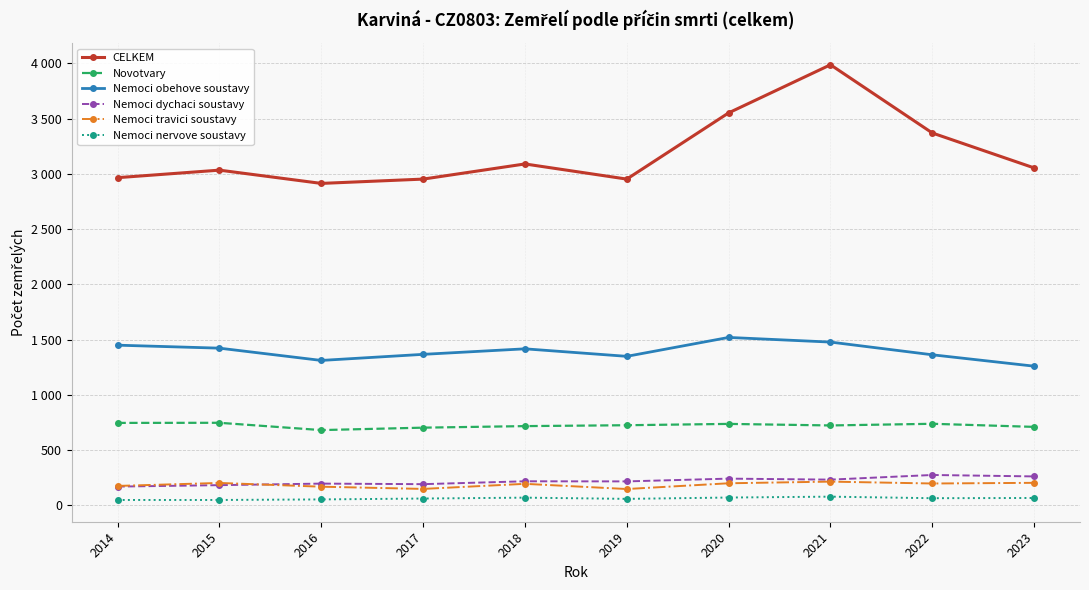

Read the Nemoci travici soustavy value at 2019, to the nearest 5.

150